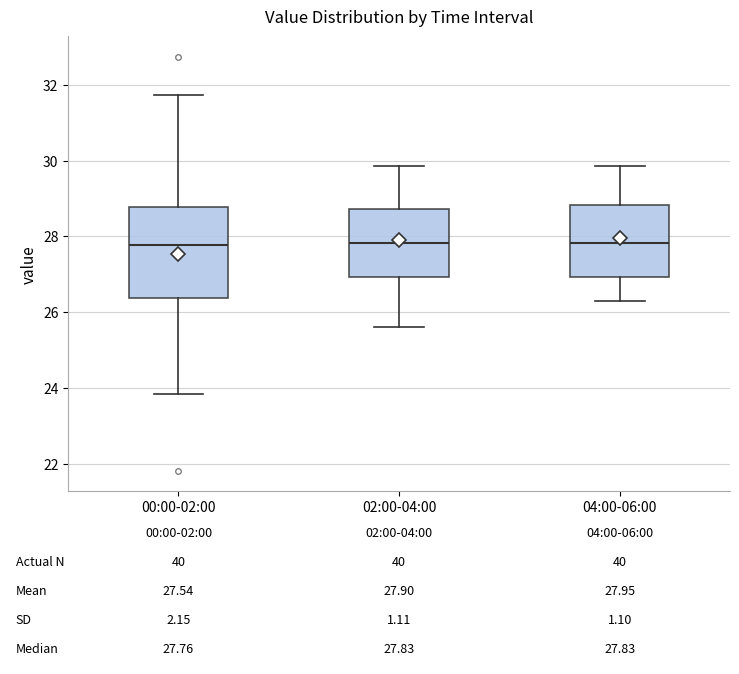

Which box is the tallest, from its lower edge to its upper edge?

00:00-02:00